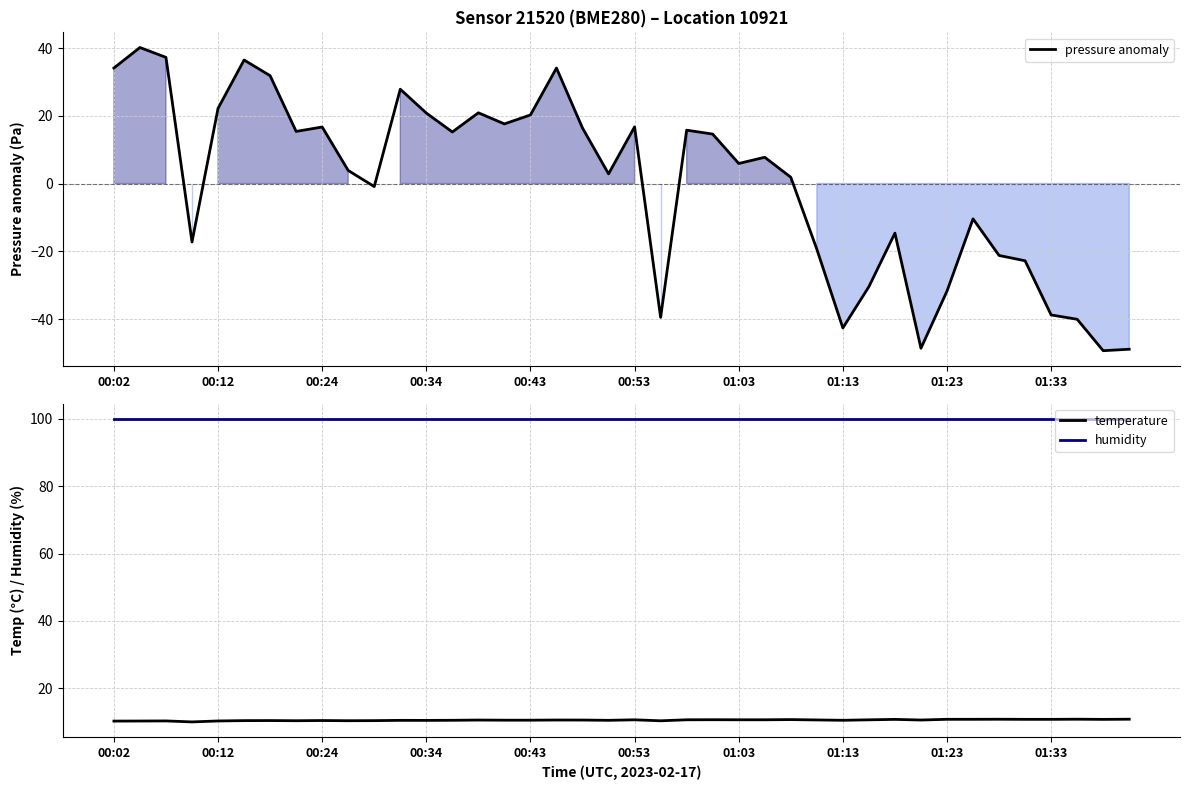

What are all the series names shown in the legend?

pressure anomaly, temperature, humidity